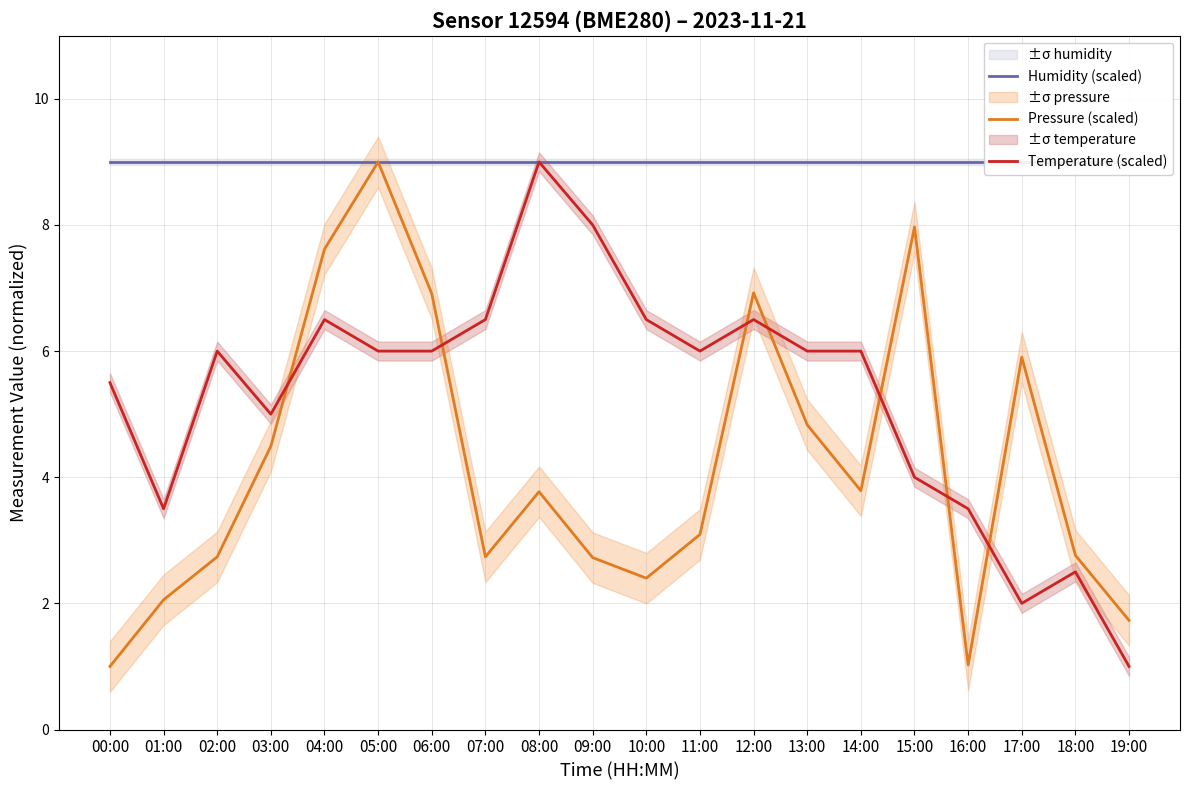

What is the spread (max minus min) of values at 04:00?

2.5